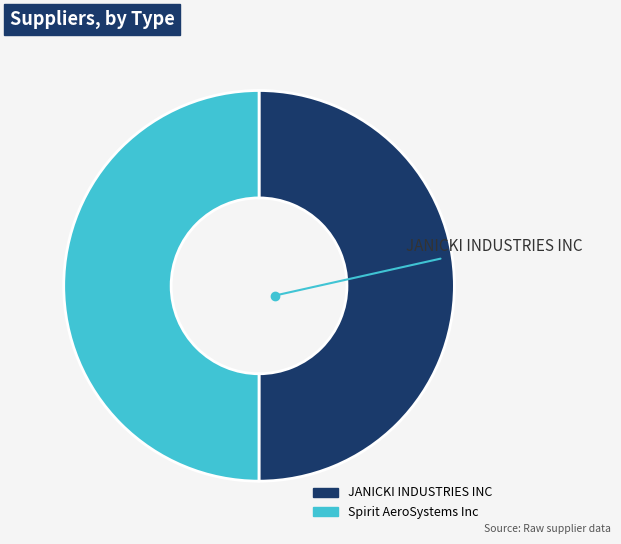

Do Spirit AeroSystems Inc and JANICKI INDUSTRIES INC together represent more than half of the pie?

Yes